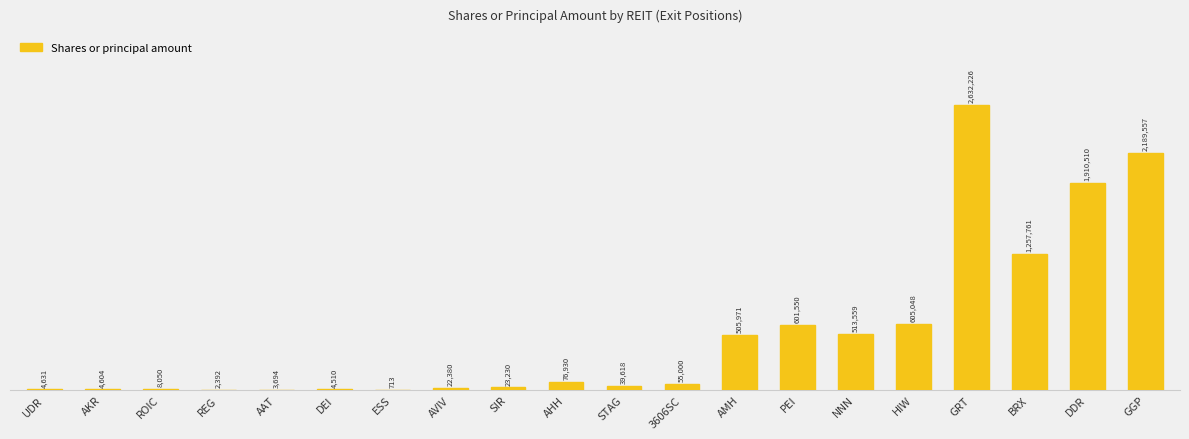

Reading left to right, what are all the values shown in this chart?

4631	4604	8050	2392	3694	4510	713	22380	23230	76930	39618	55000	505971	601550	513559	605048	2632226	1257761	1910510	2189557